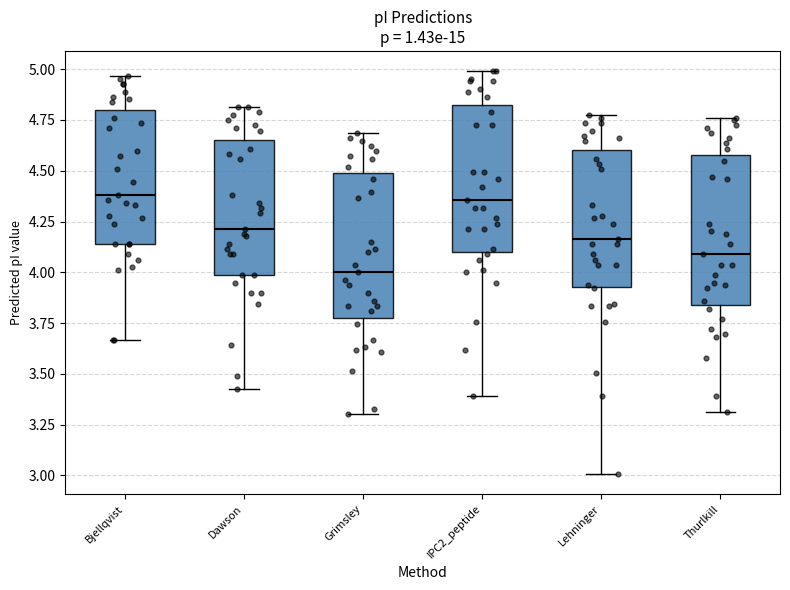

Reading left to right, transcribe this box plot: for each box, give where its median line is, the range the box spans, and where its two whiskers end, as read against the y-axis. The values are not printed on the chart, so give them approximately, as read against the axis.

Bjellqvist: median 4.40, box 4.15 to 4.80, whiskers 3.65 to 4.95
Dawson: median 4.20, box 4.00 to 4.65, whiskers 3.45 to 4.80
Grimsley: median 4.00, box 3.80 to 4.50, whiskers 3.30 to 4.70
IPC2_peptide: median 4.35, box 4.10 to 4.85, whiskers 3.40 to 5.00
Lehninger: median 4.15, box 3.95 to 4.60, whiskers 3.00 to 4.75
Thurlkill: median 4.10, box 3.85 to 4.60, whiskers 3.30 to 4.75